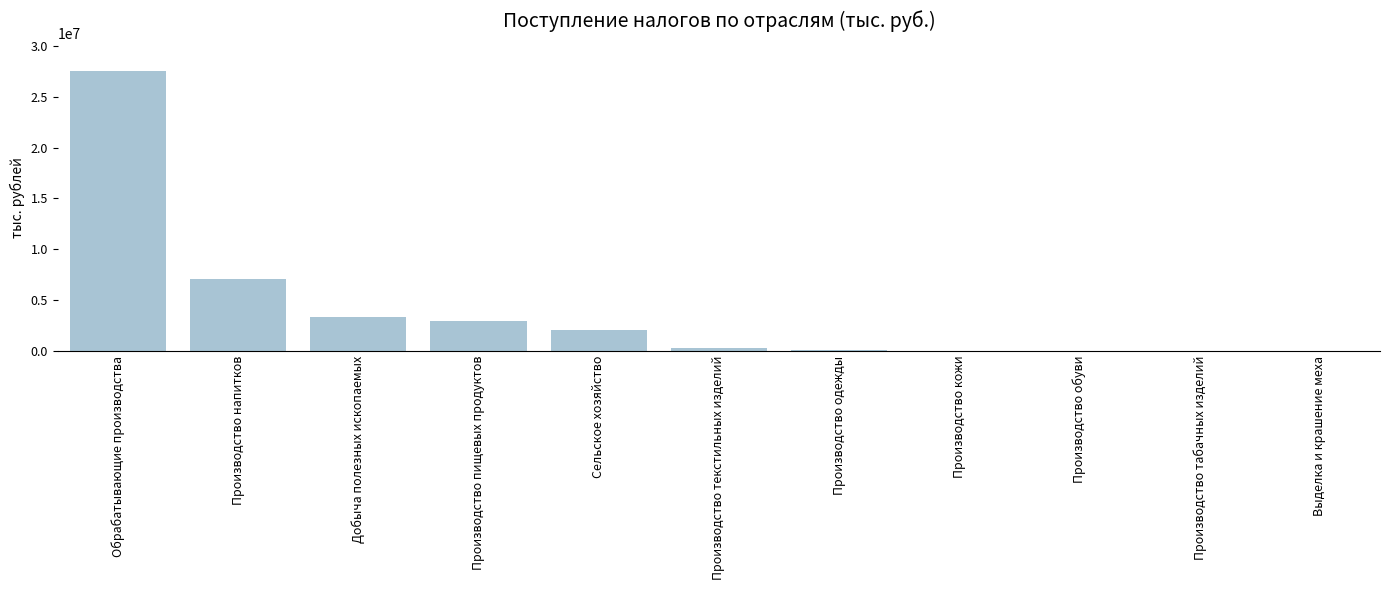

What is the difference between the values at Производство обуви and Обрабатывающие производства?

27499546